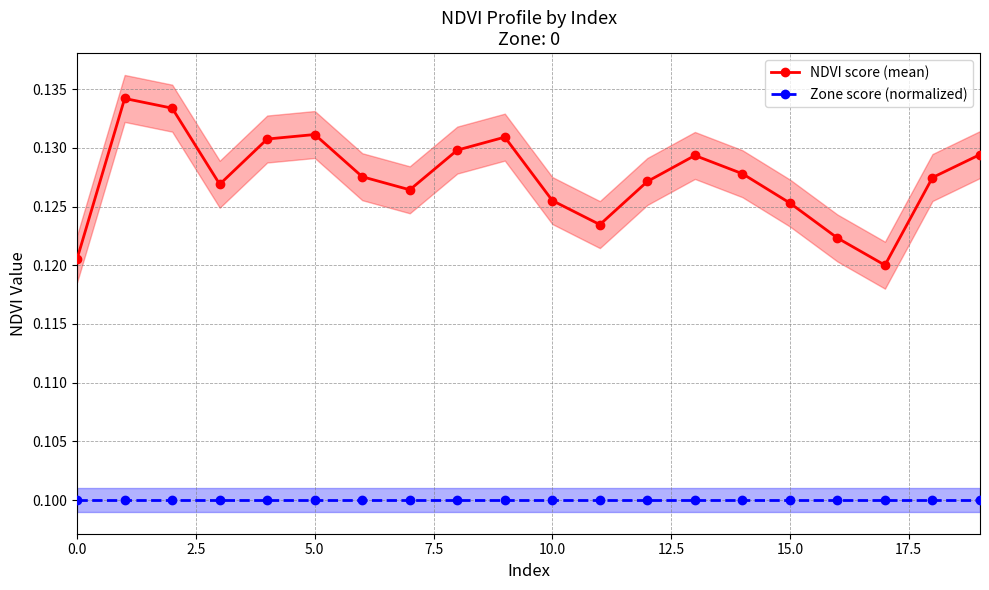

How many data points does each series have?

20